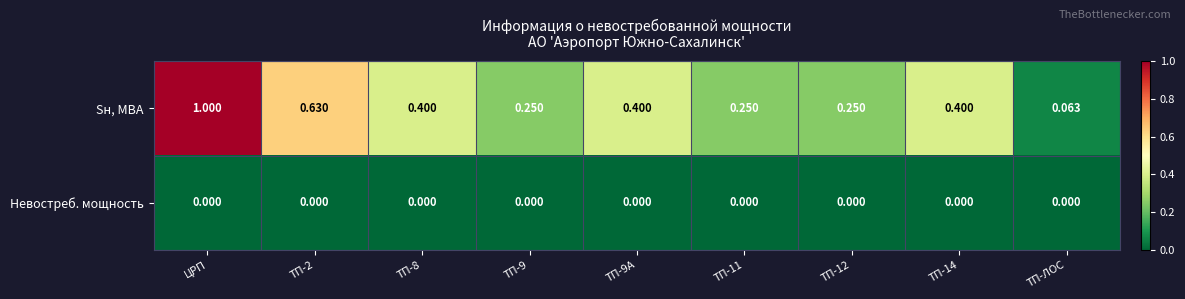

What is the greatest value displayed?

1.0